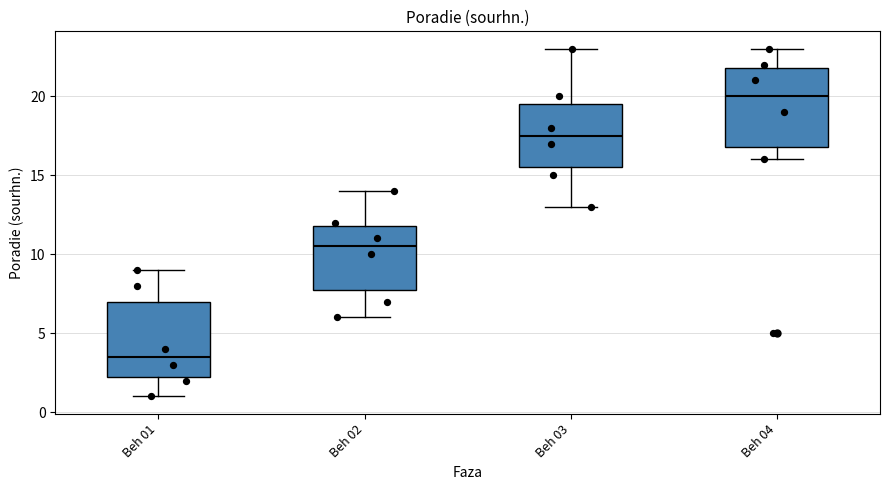

Reading left to right, read every box against the y-axis: the position of its median line, the range the box covers, and the ends of its whiskers. The values are not printed on the chart, so give them approximately, as read against the axis.

Beh 01: median 3.5, box 2.5 to 7.0, whiskers 1.0 to 9.0
Beh 02: median 10.5, box 8.0 to 12.0, whiskers 6.0 to 14.0
Beh 03: median 17.5, box 15.5 to 19.5, whiskers 13.0 to 23.0
Beh 04: median 20.0, box 17.0 to 22.0, whiskers 16.0 to 23.0